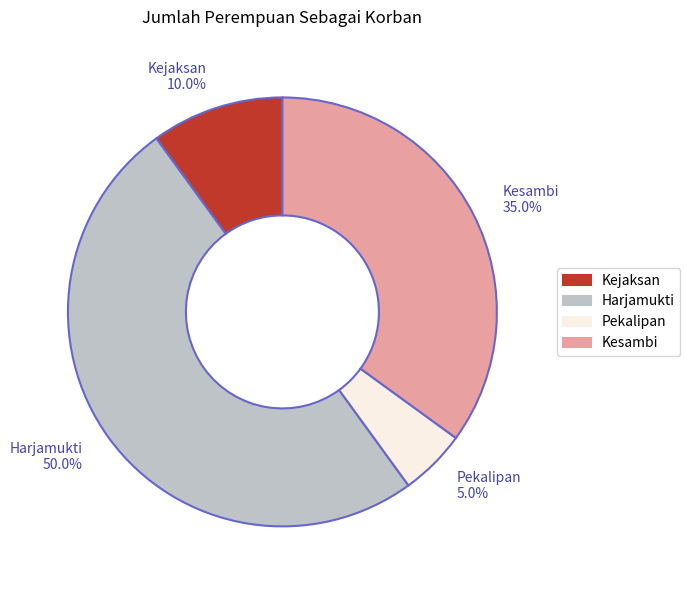

How many slices are in this pie chart?

4